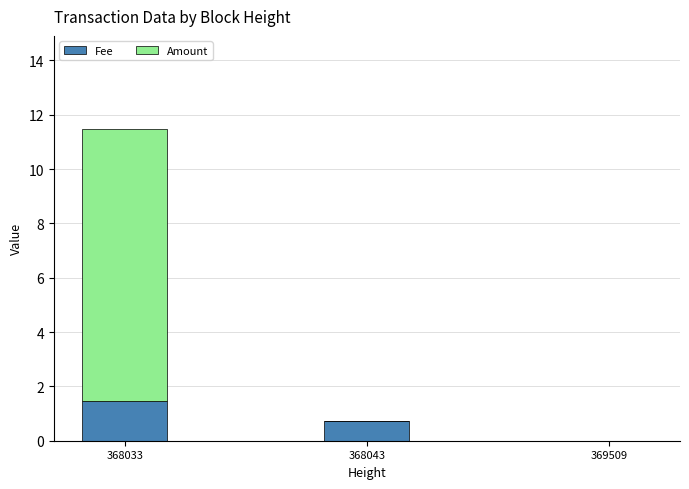

Read the Fee value at 368043.

0.7